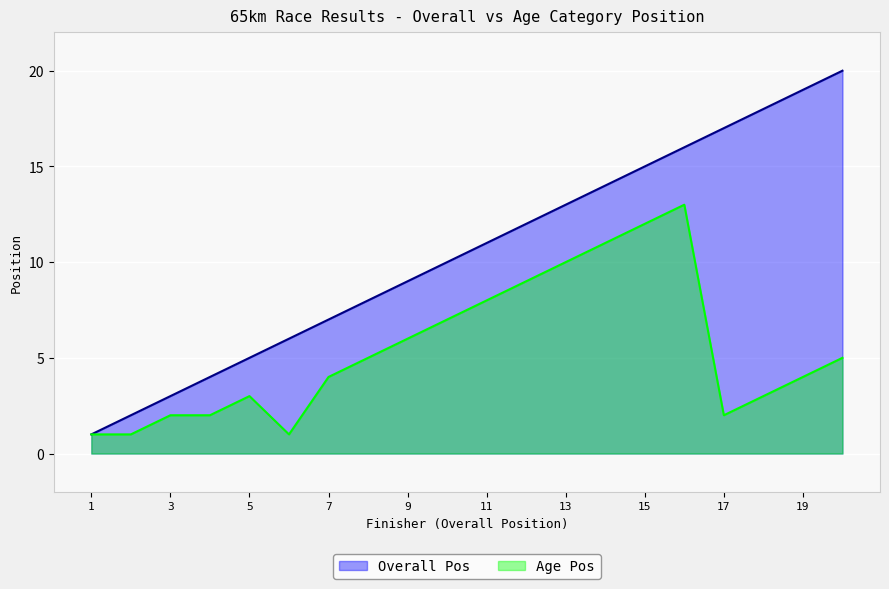

Which series has the largest range (max minus min)?

Overall Pos